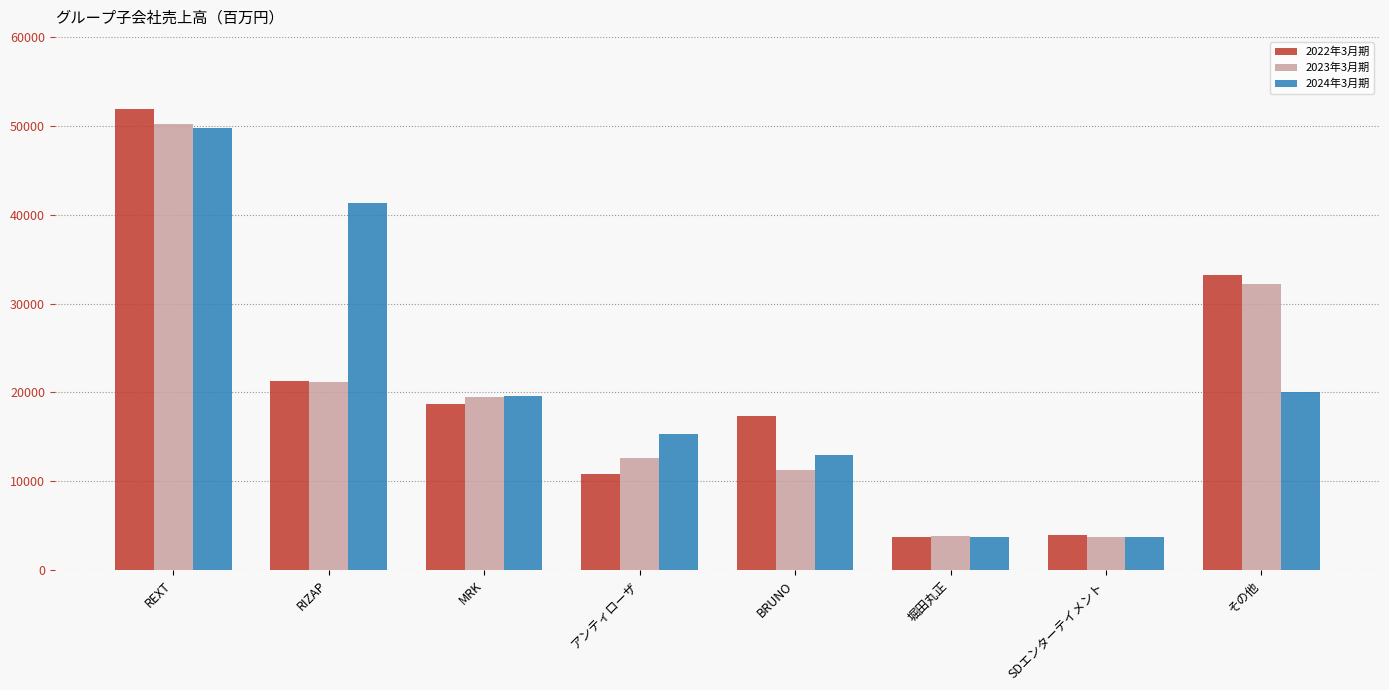

What position from the left is 堀田丸正?

6